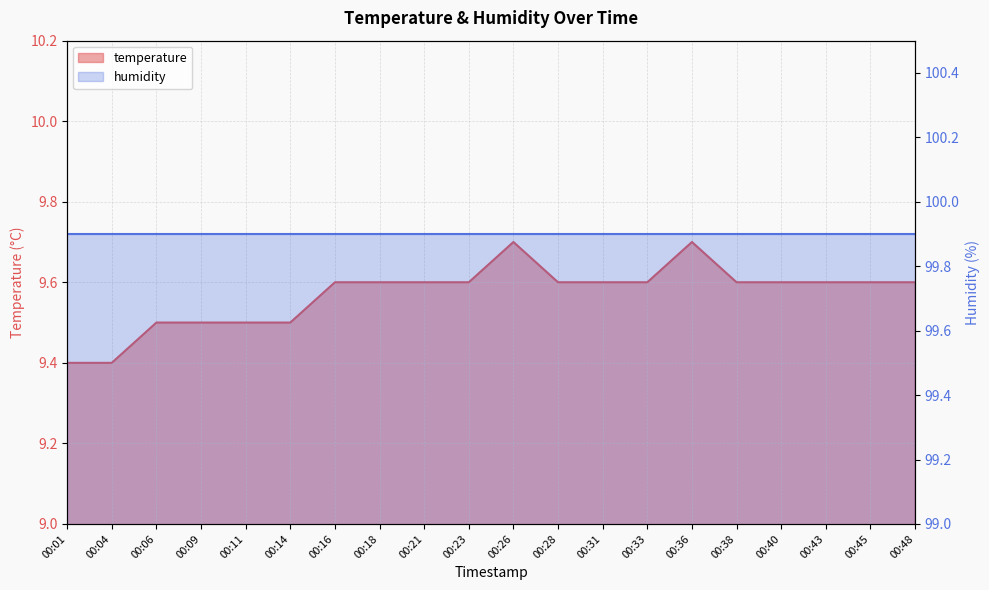

The value at 00:23 is 9.6. True or false?

True